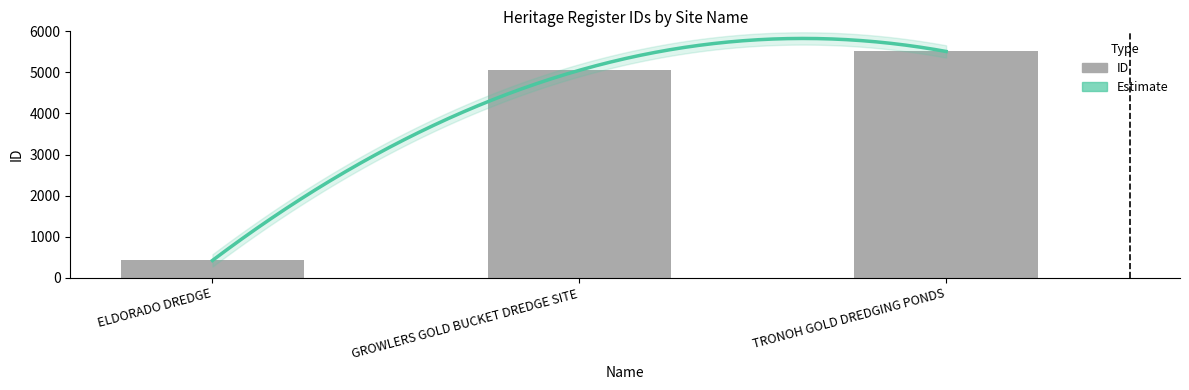

Reading right to left, extract all data points from this chart.

TRONOH GOLD DREDGING PONDS=5510	GROWLERS GOLD BUCKET DREDGE SITE=5051	ELDORADO DREDGE=423